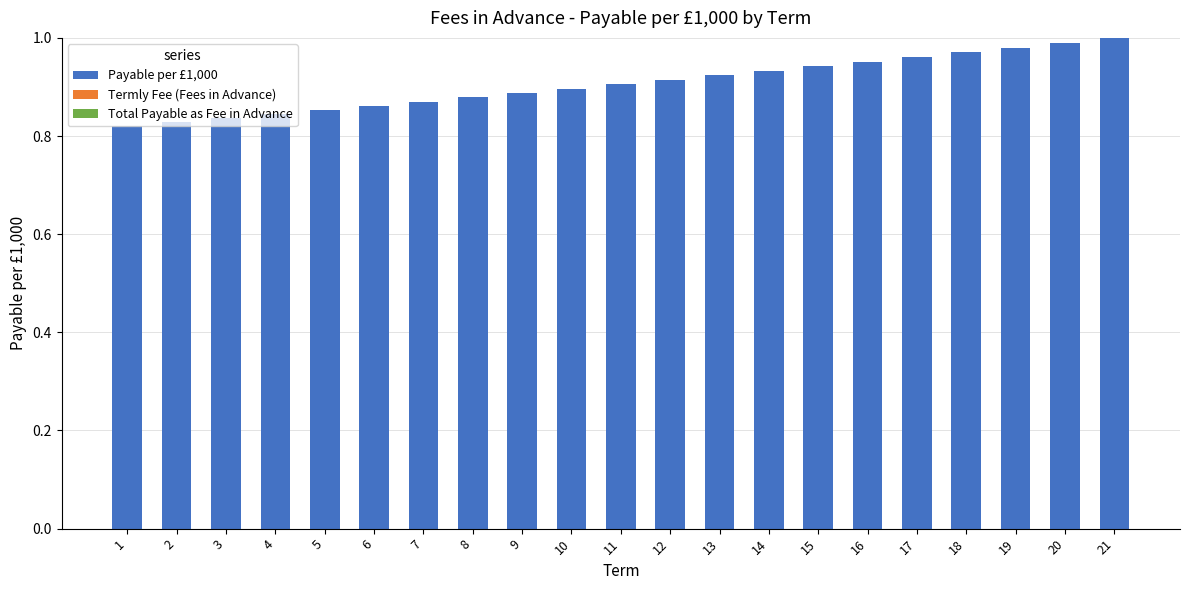

How many bars are there in total?

21